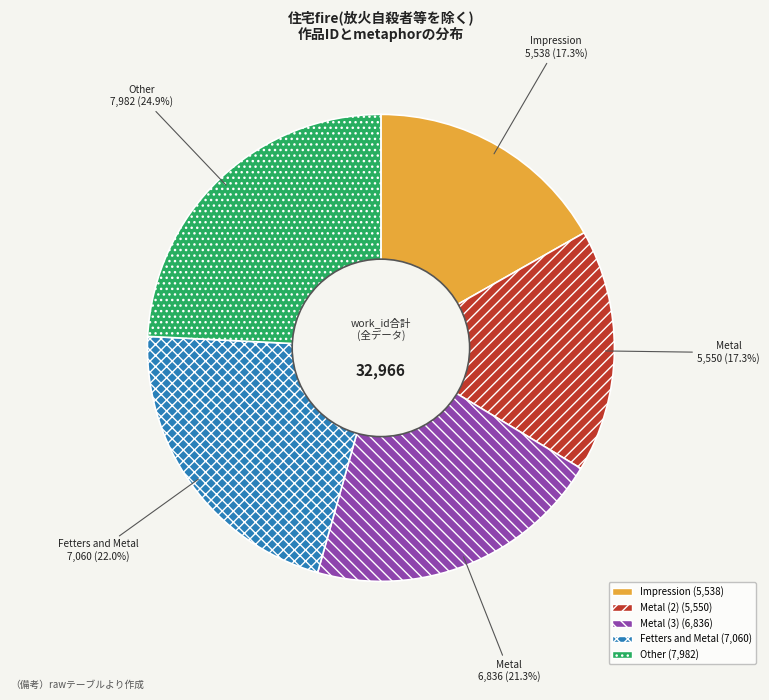

What portion of the pie excludes Fetters and Metal?

78.6%